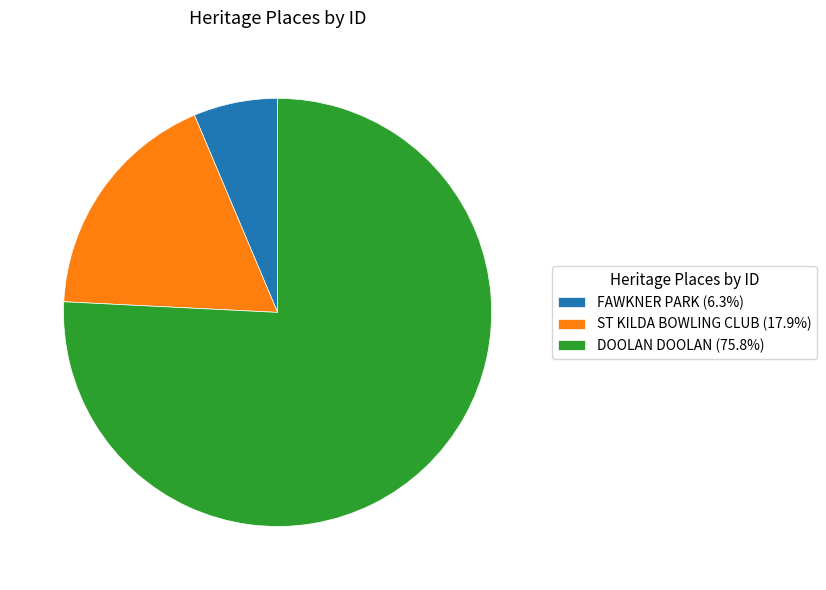

Is there a majority slice in this chart?

Yes